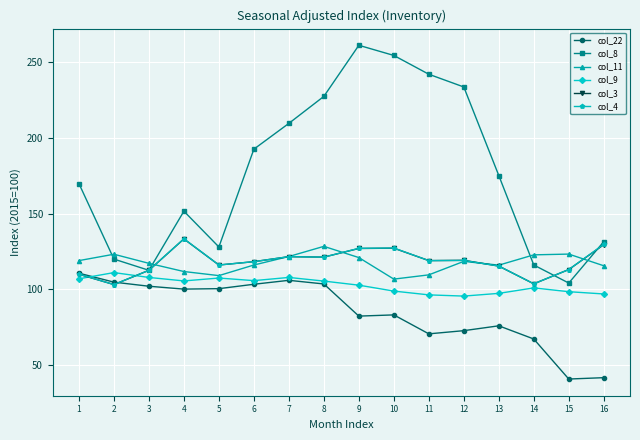

Where is the first local maximum for col_3?

4